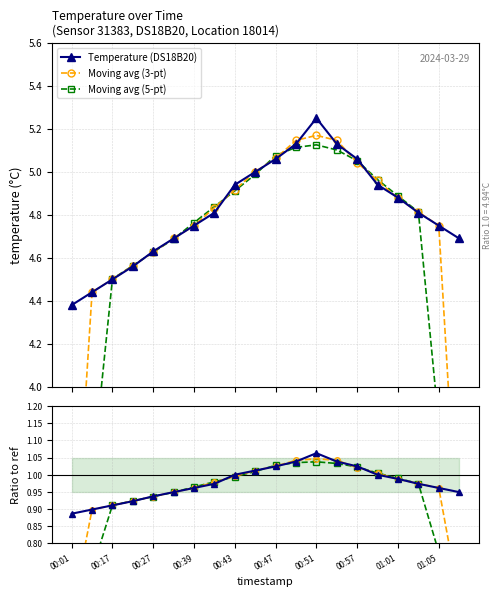

What is the difference between the maximum and minimum values in the Temperature (DS18B20) series?

0.9